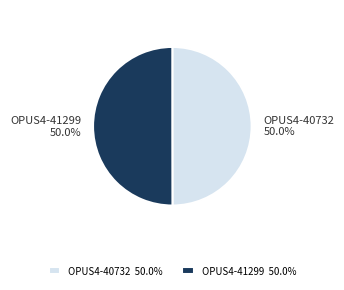

What is the ratio of the value at OPUS4-40732 to the value at OPUS4-41299?

1.0